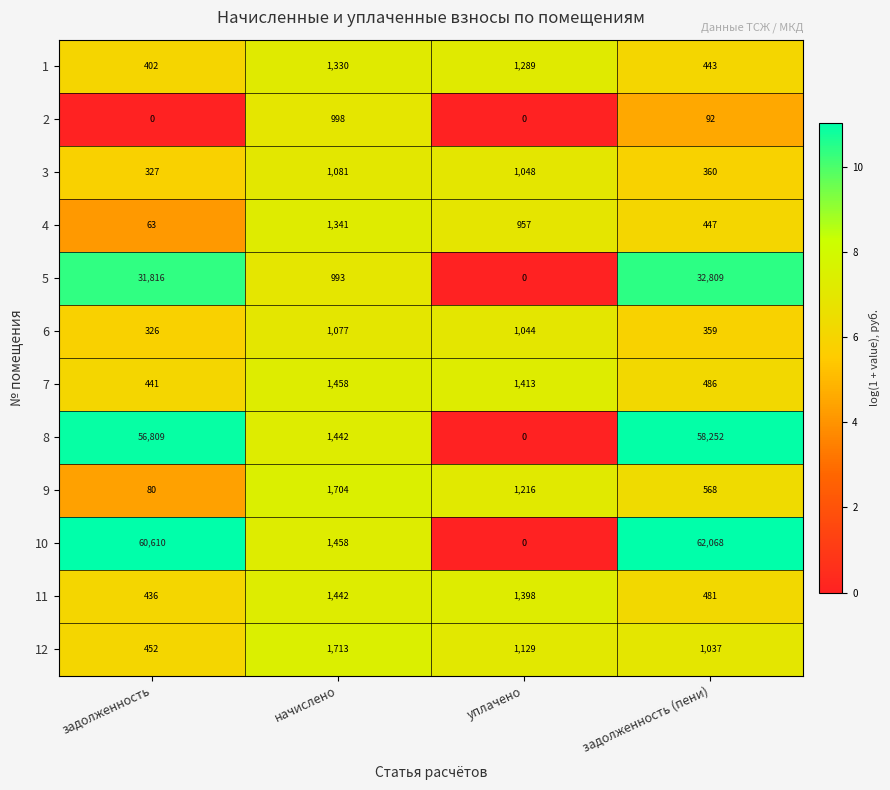

What is the spread (max minus min) of values at задолженность (пени)?

61976